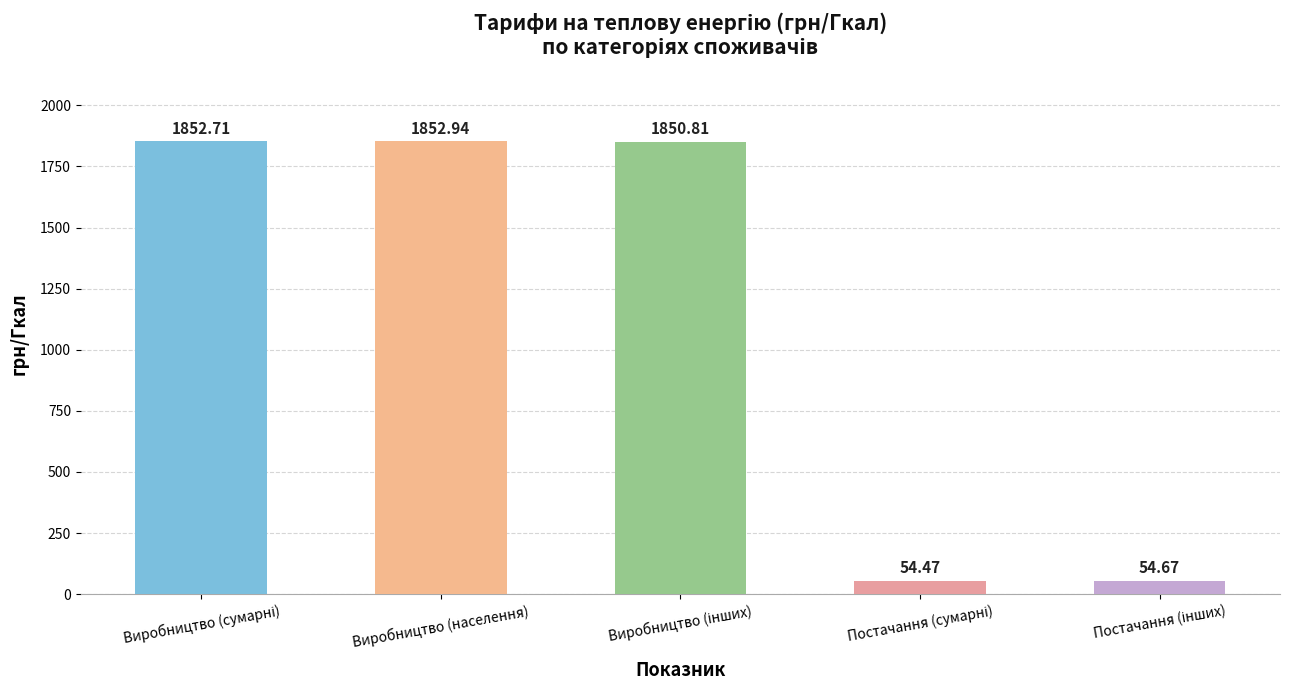

Which label corresponds to the largest value in the chart?

Виробництво (населення)